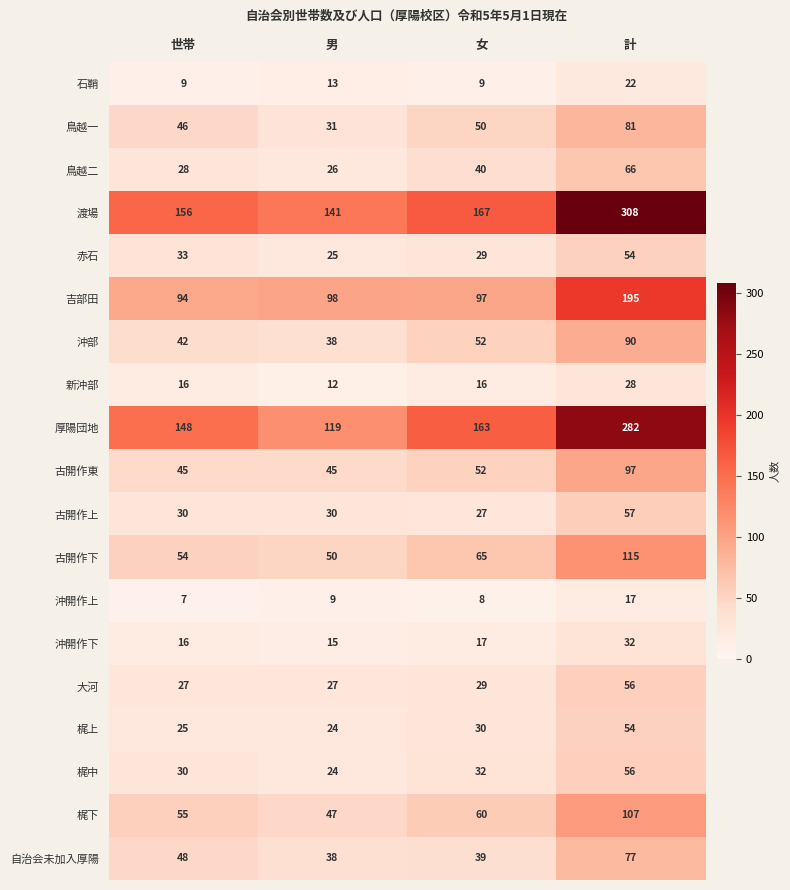

Between 世帯 and 女, which series saw the biggest shift?

厚陽団地